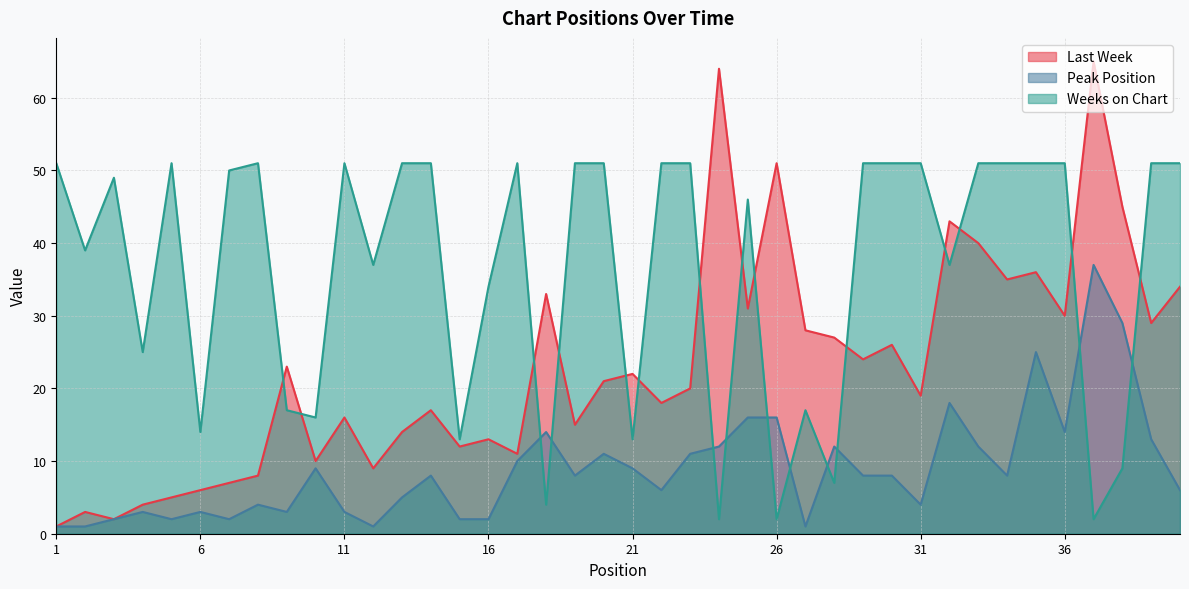

What is the difference between the Peak Position values at 34 and 23?

3